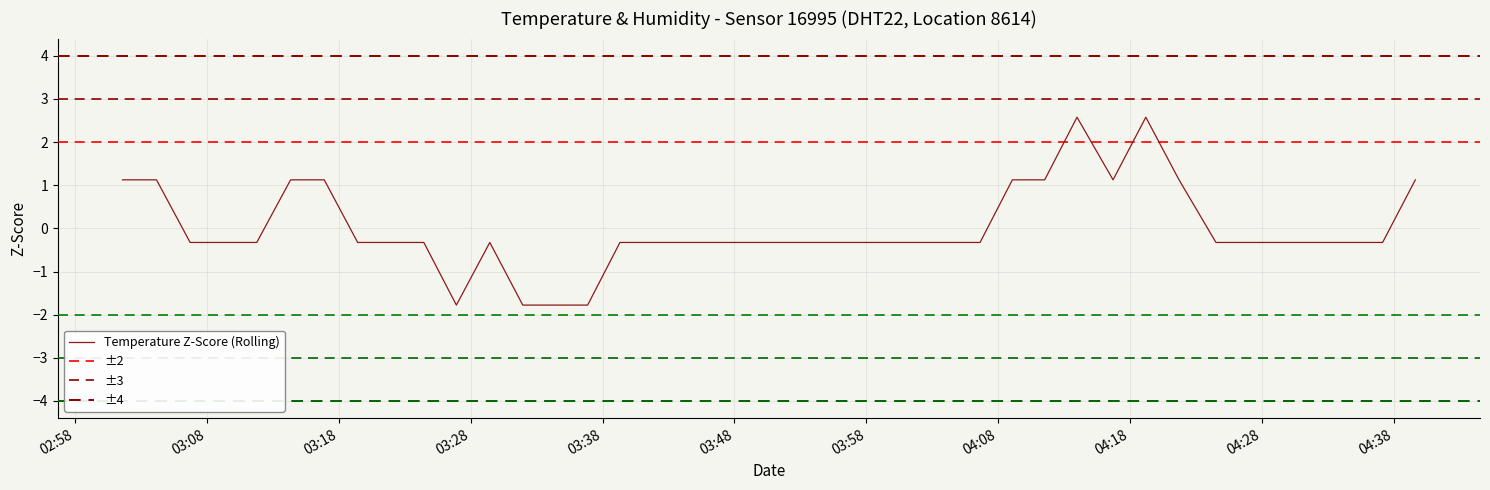

Where does the data first go above 0?

2022-12-10T03:01:36